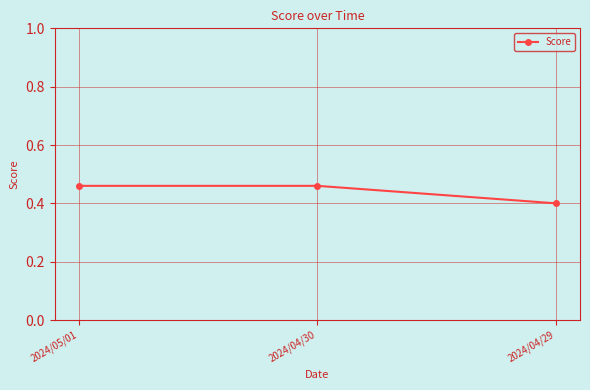

True or false: the data shows 0.6 at 2024/04/29.

False